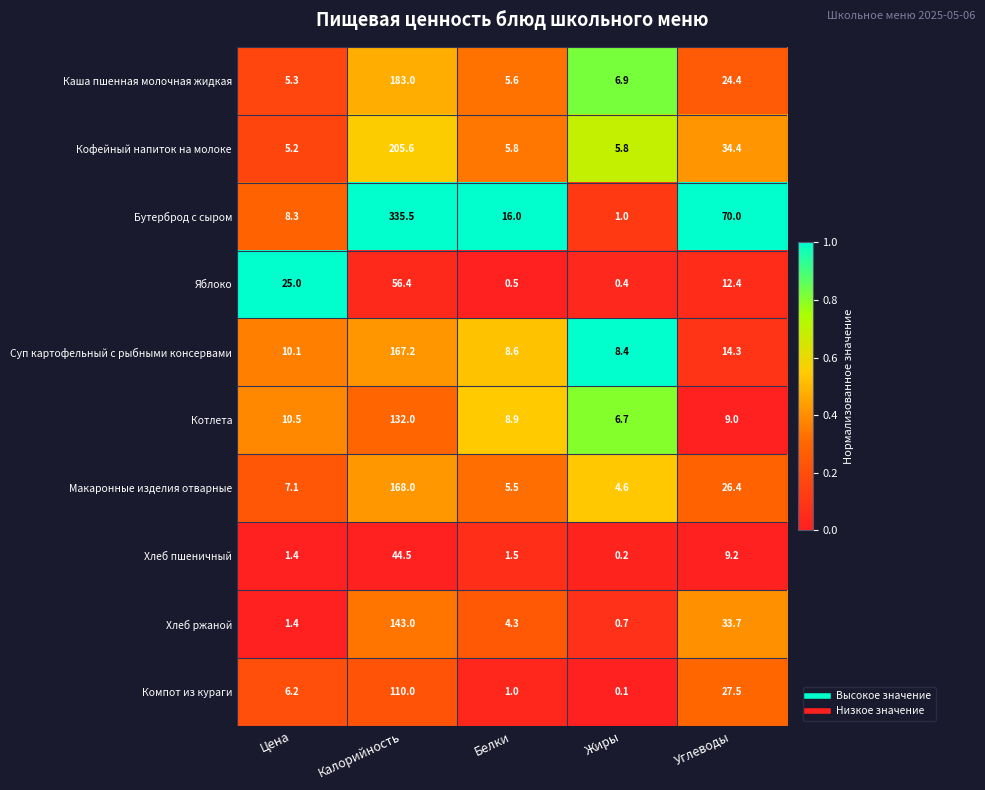

At Жиры, list the series in order from largest to smallest.

Суп картофельный с рыбными консервами, Каша пшенная молочная жидкая, Котлета, Кофейный напиток на молоке, Макаронные изделия отварные, Бутерброд с сыром, Хлеб ржаной, Яблоко, Хлеб пшеничный, Компот из кураги